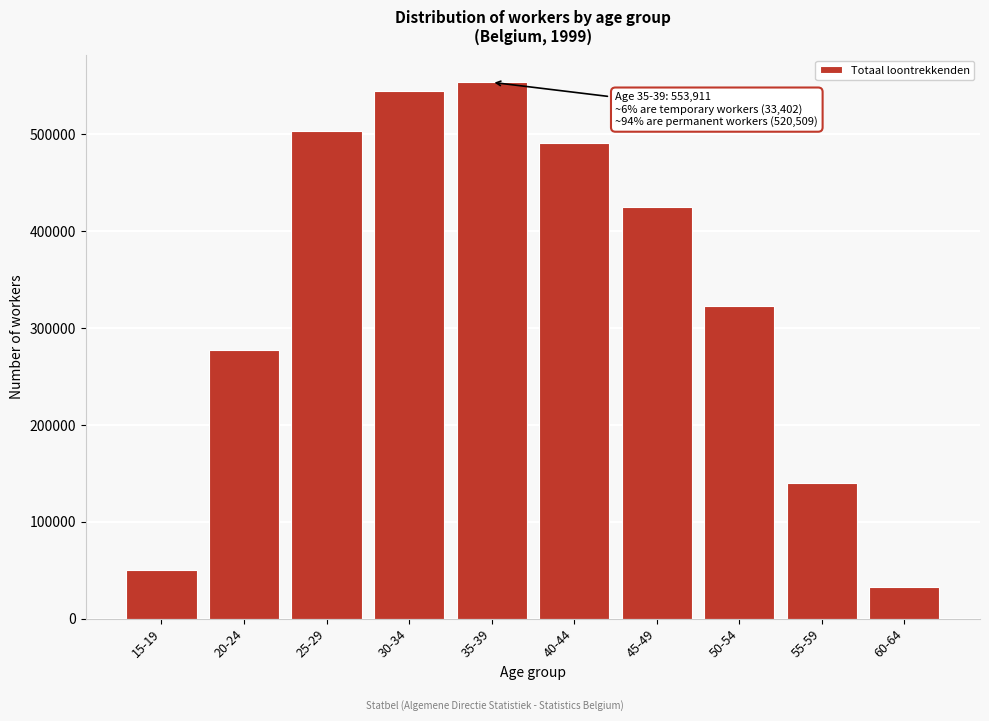

Reading left to right, extract all data points from this chart.

50015.8	277171.4	503744.1	544750.0	553910.8	490731.9	425527.8	322639.9	140004.5	32732.6